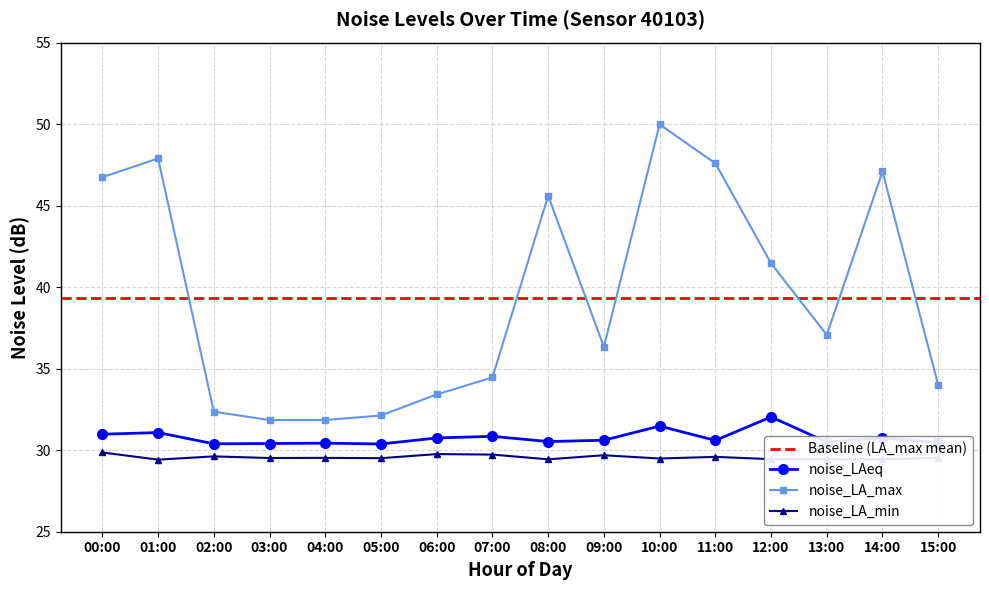

Reading left to right, what are all the values shown in this chart?

noise_LA_max: 00:00=46.7	01:00=47.9	02:00=32.4	03:00=31.9	04:00=31.9	05:00=32.1	06:00=33.4	07:00=34.5	08:00=45.6	09:00=36.3	10:00=50.0	11:00=47.6	12:00=41.5	13:00=37.1	14:00=47.1	15:00=34.0
noise_LAeq: 00:00=31.0	01:00=31.1	02:00=30.4	03:00=30.4	04:00=30.4	05:00=30.4	06:00=30.8	07:00=30.9	08:00=30.5	09:00=30.6	10:00=31.5	11:00=30.6	12:00=32.0	13:00=30.5	14:00=30.8	15:00=30.5
noise_LA_min: 00:00=29.9	01:00=29.4	02:00=29.6	03:00=29.5	04:00=29.5	05:00=29.5	06:00=29.8	07:00=29.7	08:00=29.4	09:00=29.7	10:00=29.5	11:00=29.6	12:00=29.4	13:00=29.4	14:00=29.4	15:00=29.5